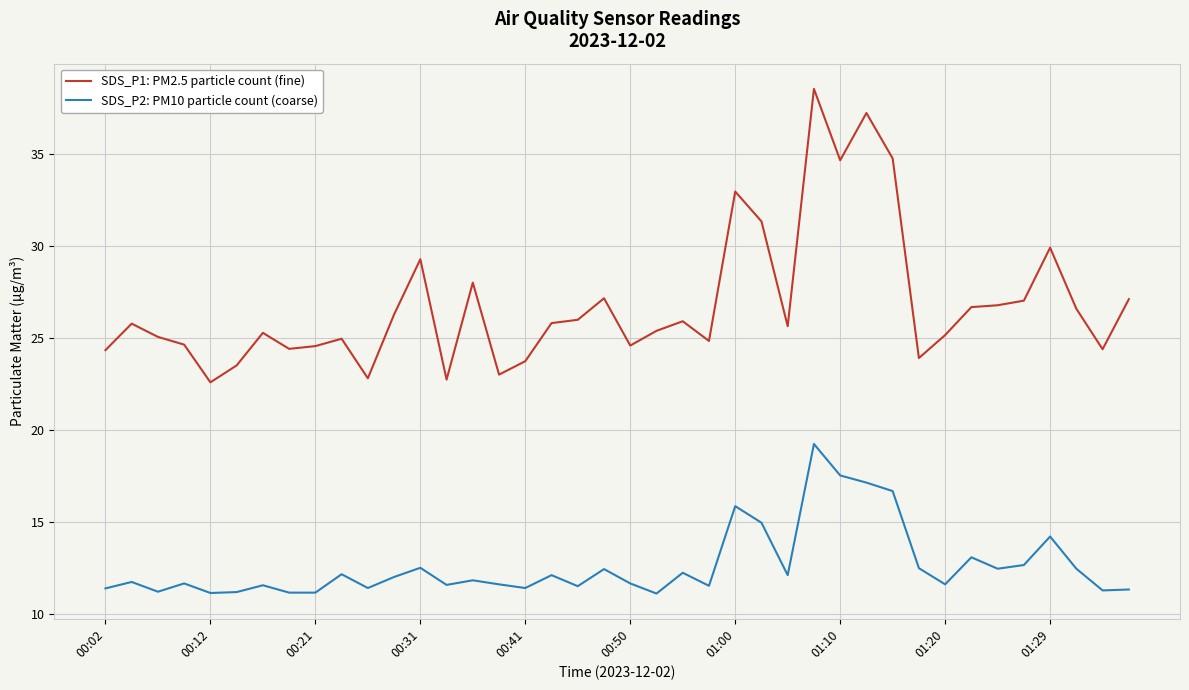

True or false: SDS_P1: PM2.5 particle count (fine) and SDS_P2: PM10 particle count (coarse) intersect in this chart.

False